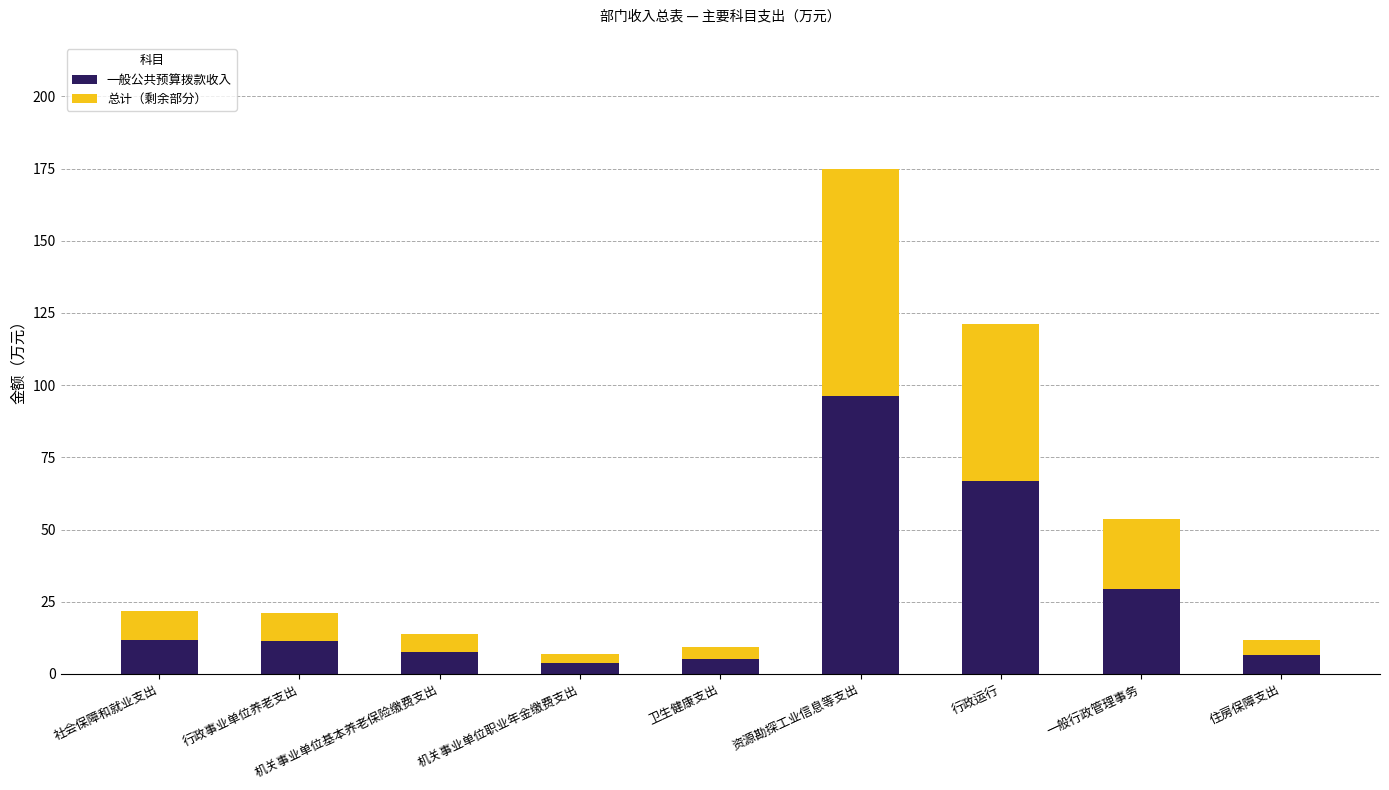

What is the difference between the second highest and second lowest values in the 一般公共预算拨款收入 series?

61.5